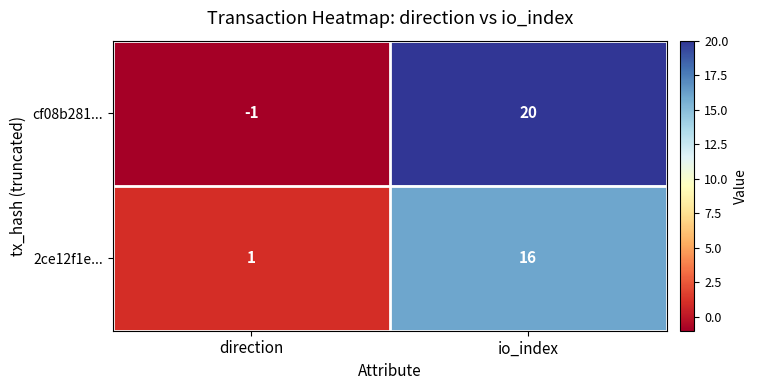

Which series has the largest total across all categories?

cf08b281...